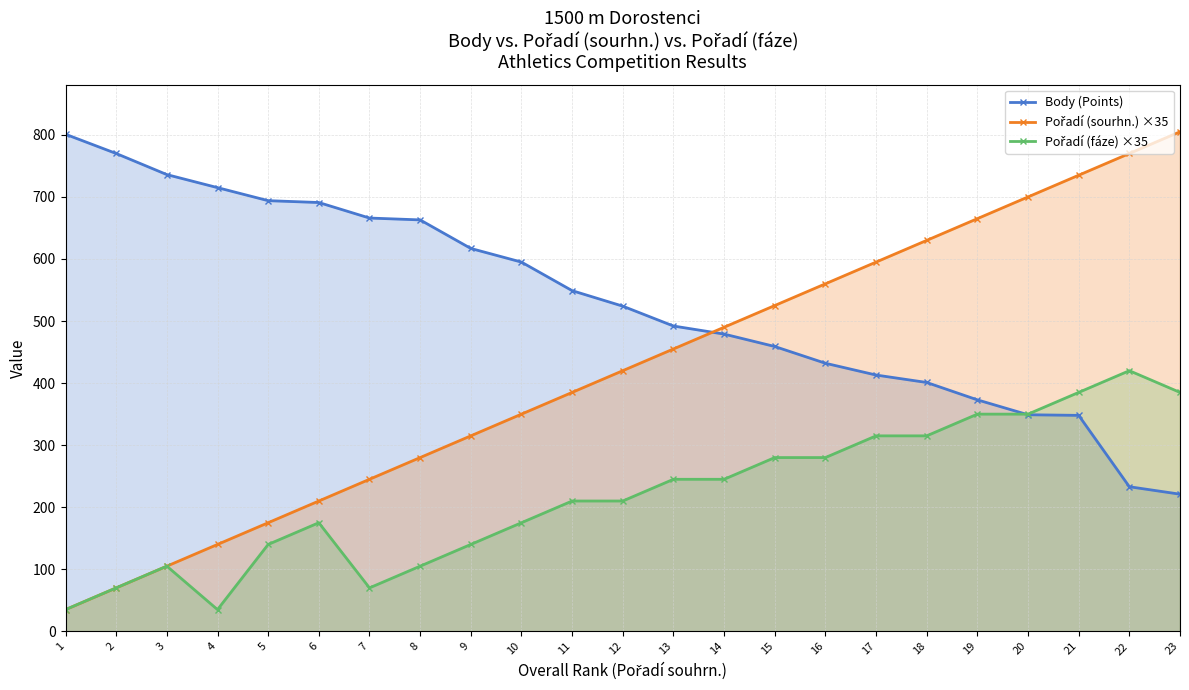

List the series in order of their peak value, highest first.

Pořadí (sourhn.) ×35, Body (Points), Pořadí (fáze) ×35